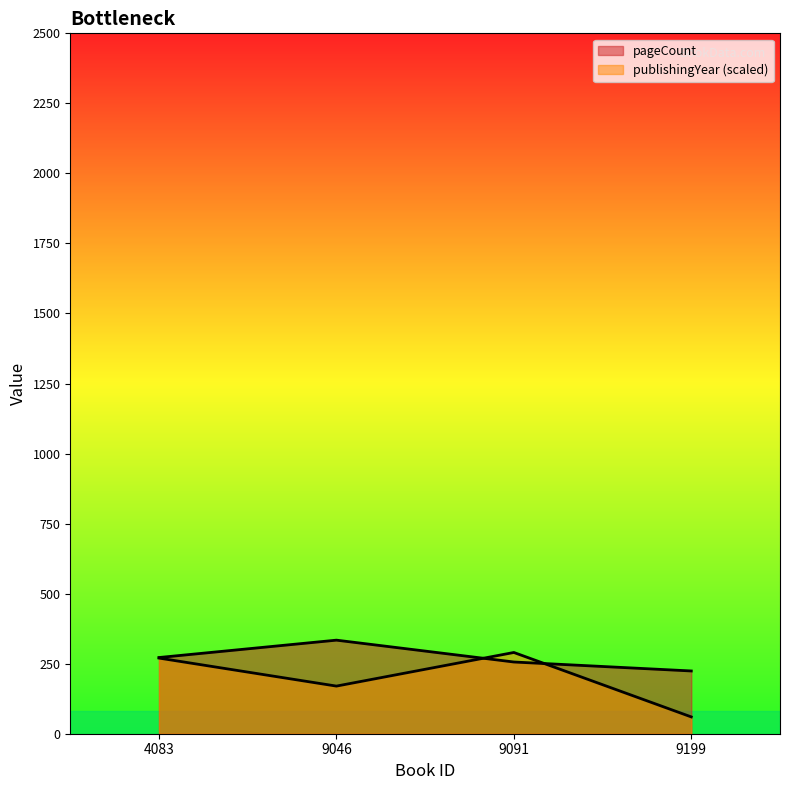

At which label is pageCount closest to 279?

4083